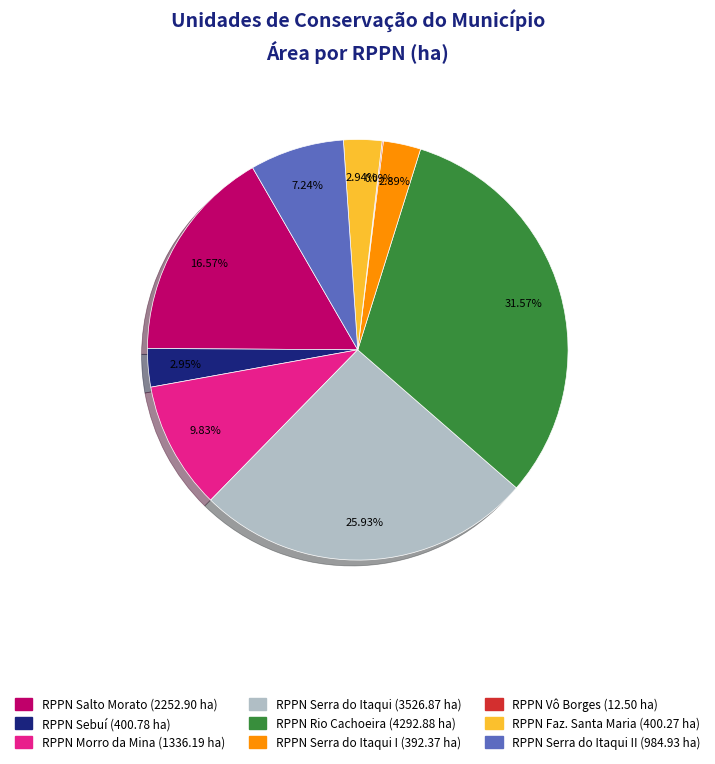

Does any single category account for the majority?

No